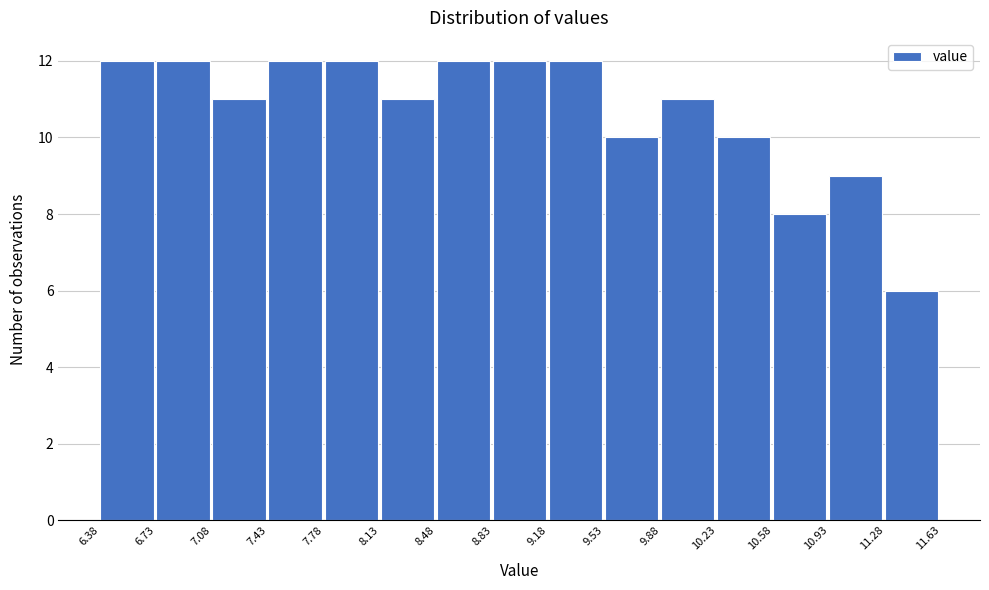

Reading left to right, transcribe this chart: for each bar, give the range it covers on the x-axis and its height. The values are not printed on the chart, so give them approximately, as read against the axis.

6.38 to 6.73: 12
6.73 to 7.08: 12
7.08 to 7.43: 11
7.43 to 7.78: 12
7.78 to 8.13: 12
8.13 to 8.48: 11
8.48 to 8.83: 12
8.83 to 9.18: 12
9.18 to 9.53: 12
9.53 to 9.88: 10
9.88 to 10.23: 11
10.23 to 10.58: 10
10.58 to 10.93: 8
10.93 to 11.28: 9
11.28 to 11.63: 6